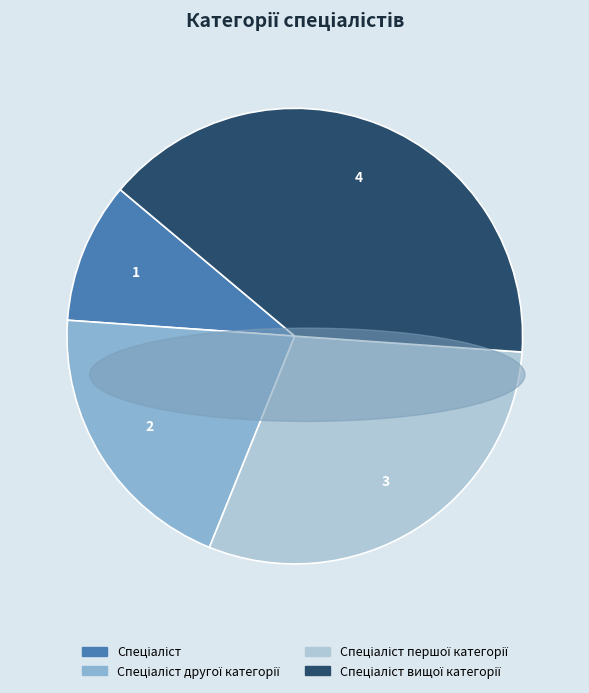

Is there a majority slice in this chart?

No